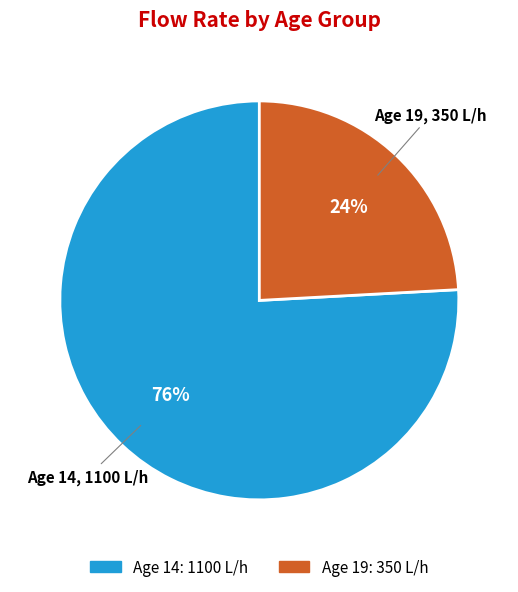

To the nearest percent, what is the average slice percentage?

50%